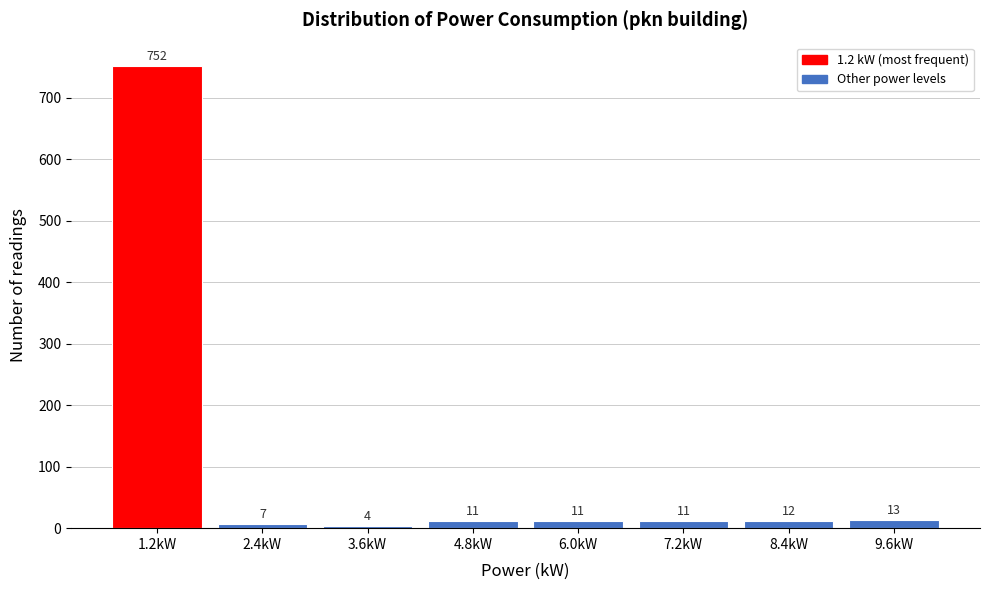

Reading left to right, extract all data points from this chart.

1.2kW=752	2.4kW=7	3.6kW=4	4.8kW=11	6.0kW=11	7.2kW=11	8.4kW=12	9.6kW=13